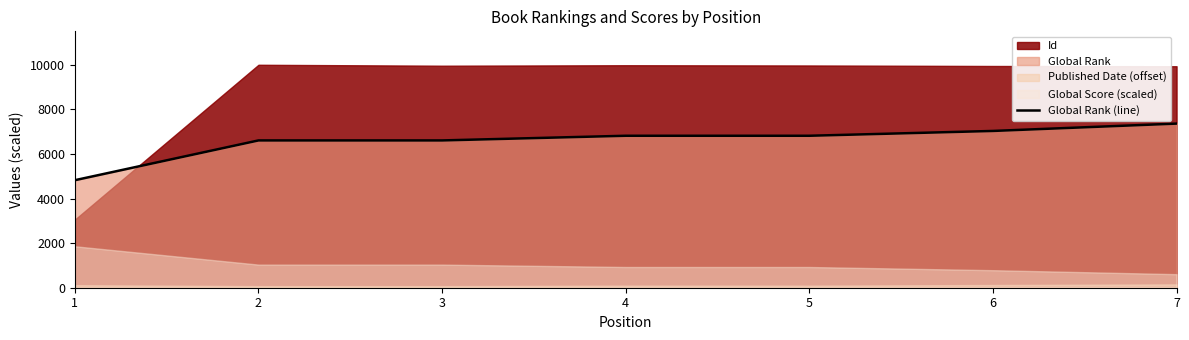

At which category does the chart reach its minimum across all series?

1